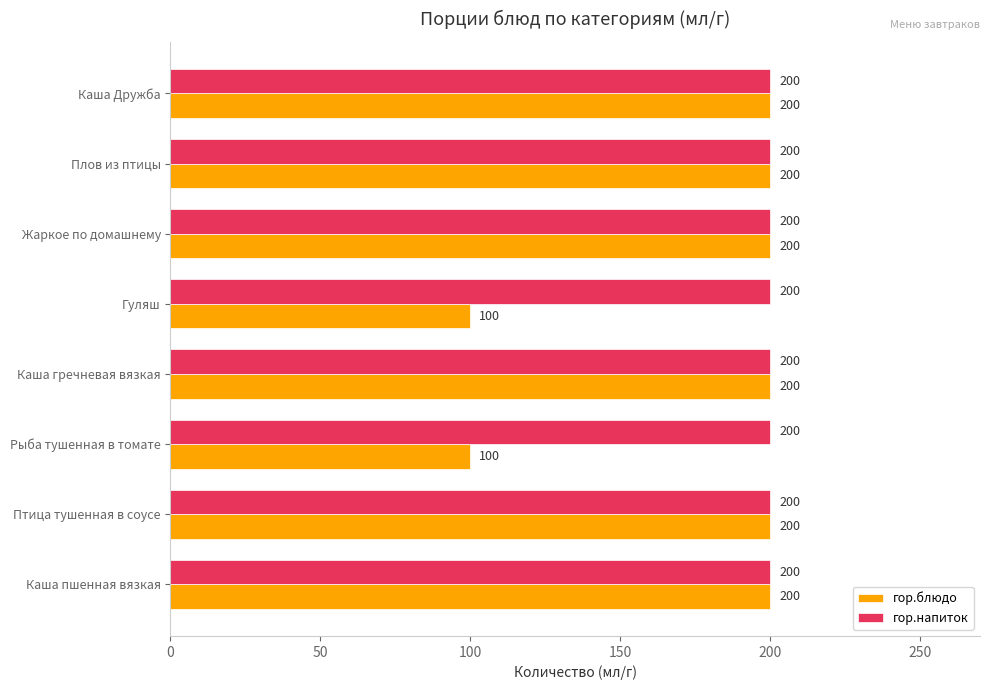

What is the smallest value displayed?

100